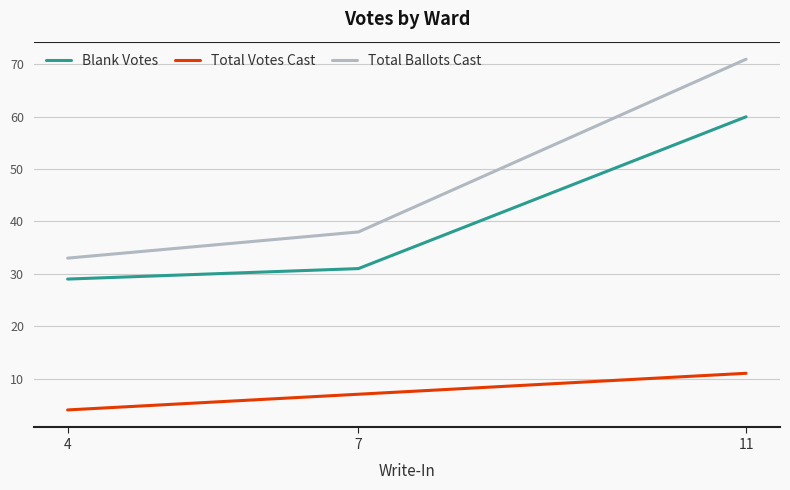

Reading right to left, extract all data points from this chart.

Blank Votes: 60	31	29
Total Votes Cast: 11	7	4
Total Ballots Cast: 71	38	33